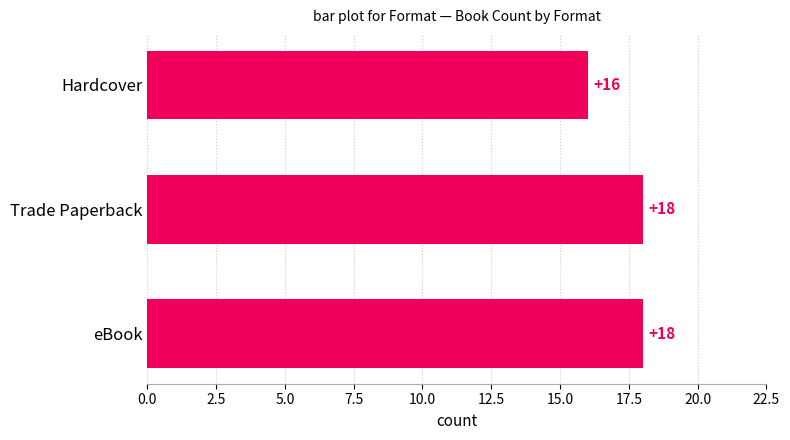

What is the difference between the maximum and minimum values?

2